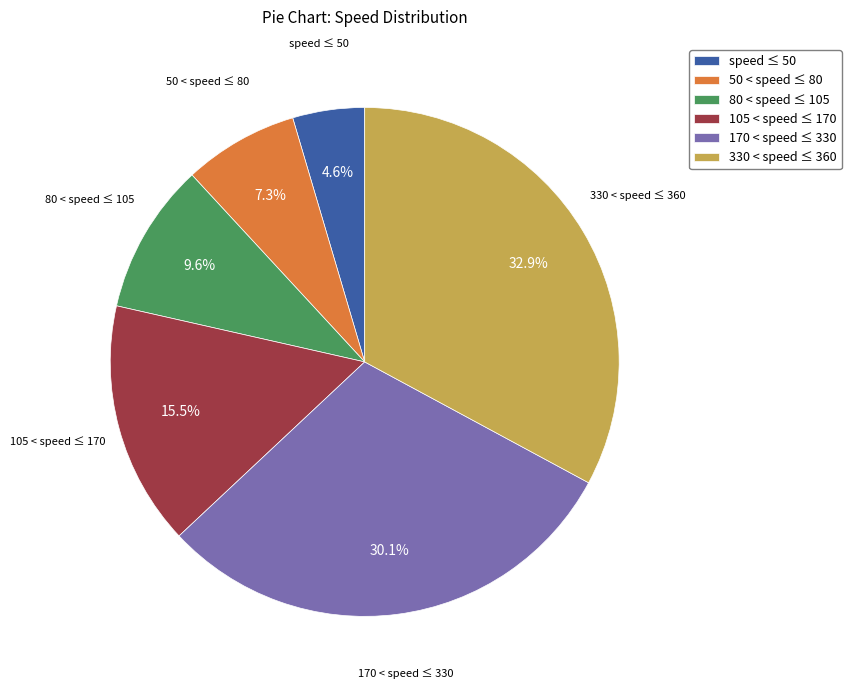

What is the smallest slice in the pie chart?

speed ≤ 50